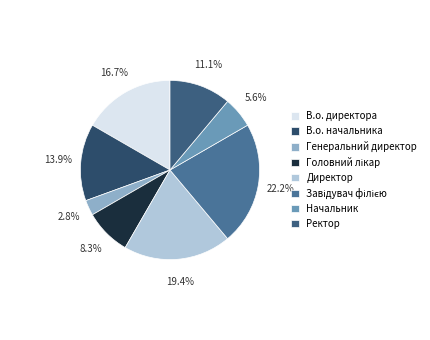

What percentage is NOT represented by В.о. начальника?

86.1%